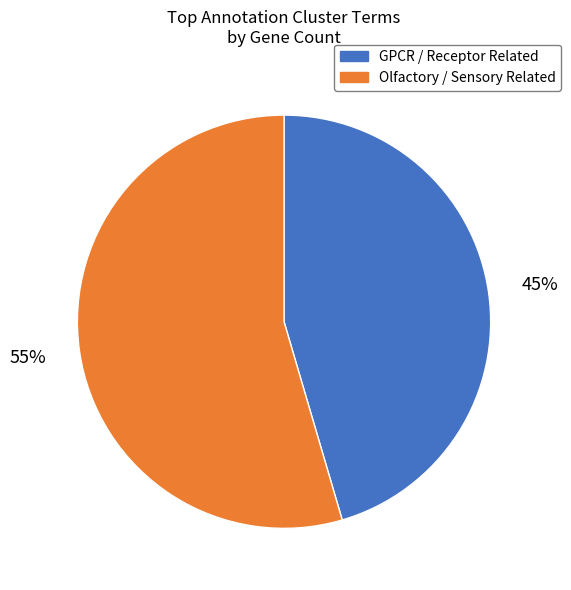

Does any single category account for the majority?

Yes